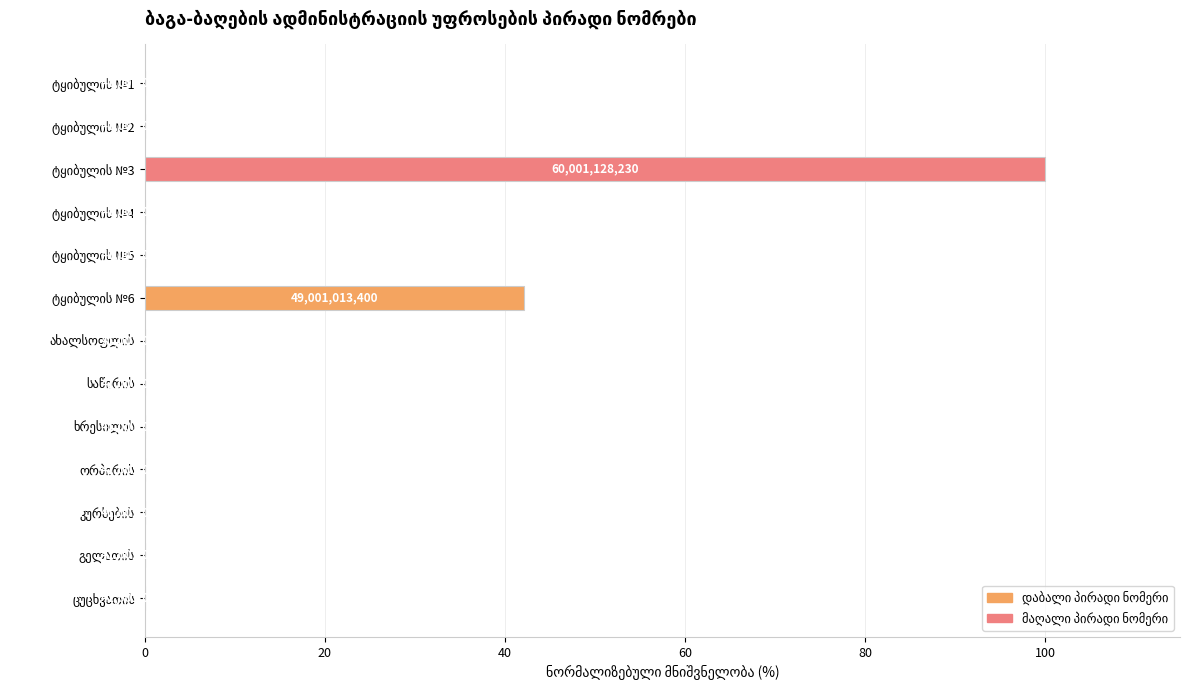

Are the bars horizontal?

Yes